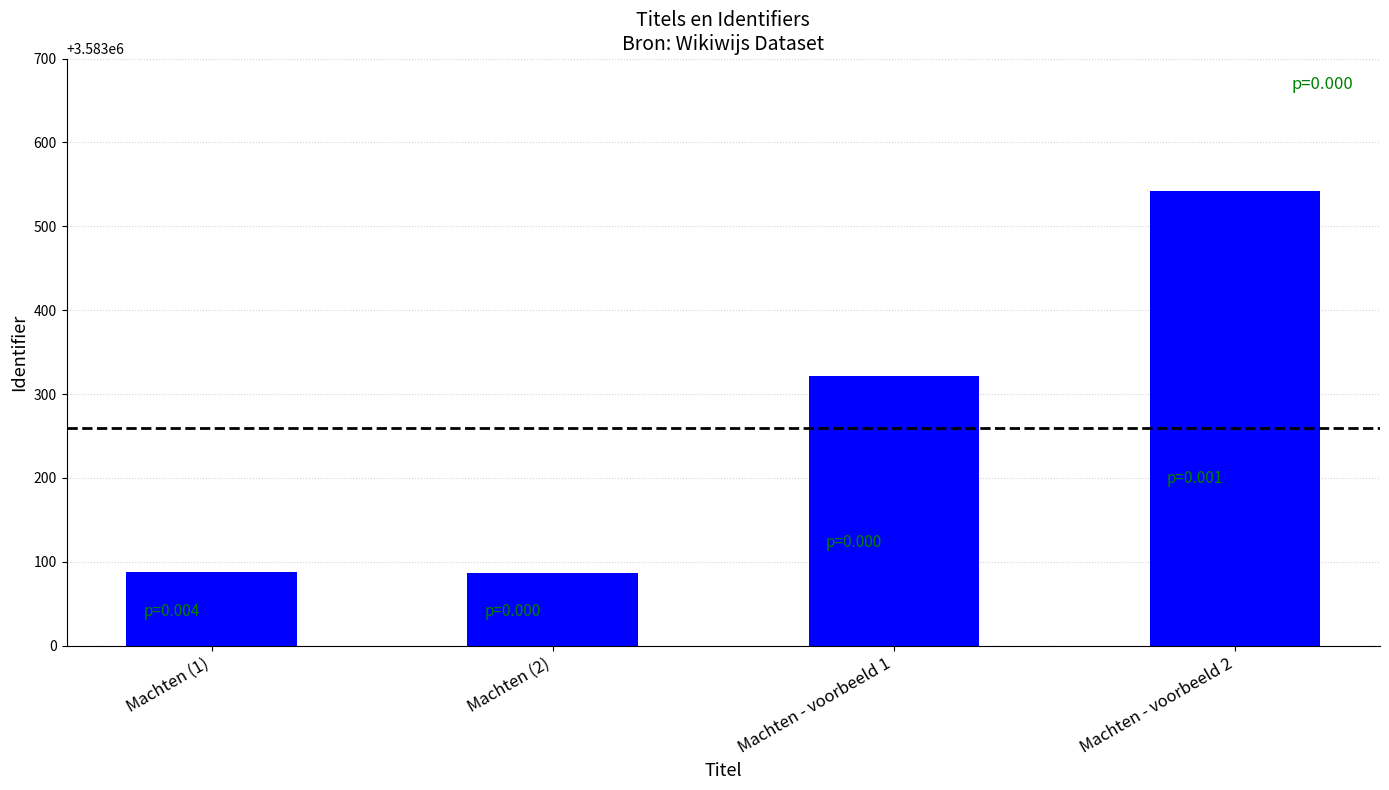

What is the greatest value displayed?

3583542